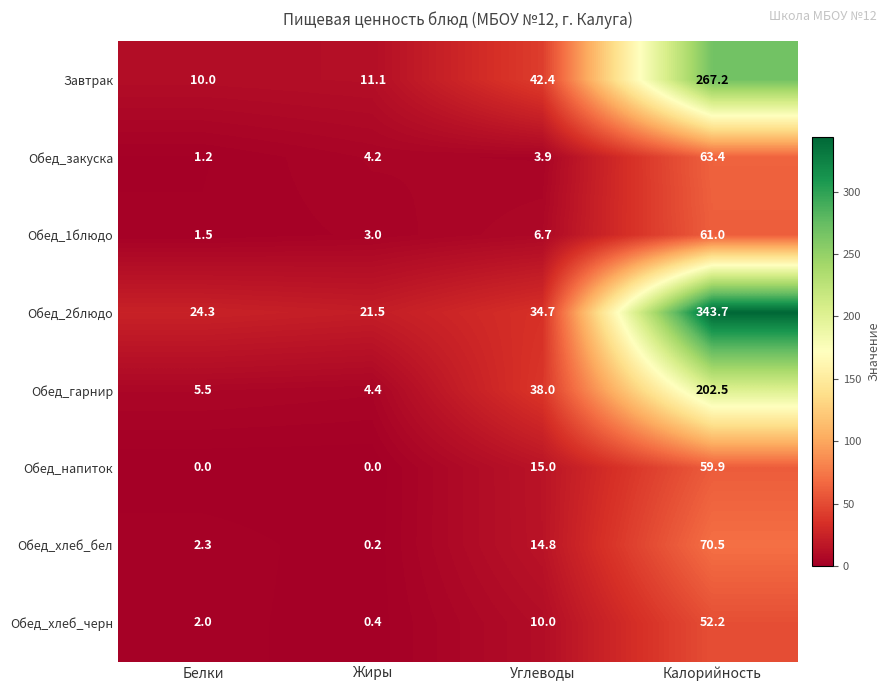

Rank the categories by Обед_1блюдо value from highest to lowest.

Калорийность, Углеводы, Жиры, Белки